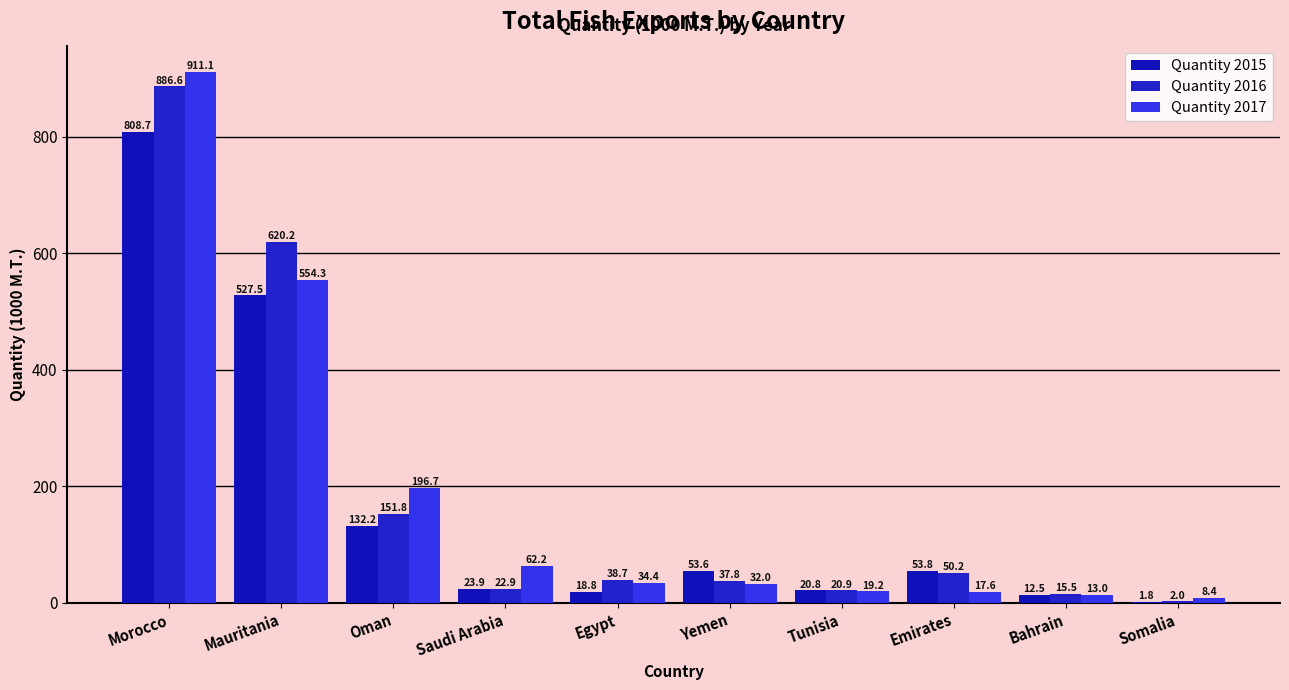

How many series are shown in this chart?

3